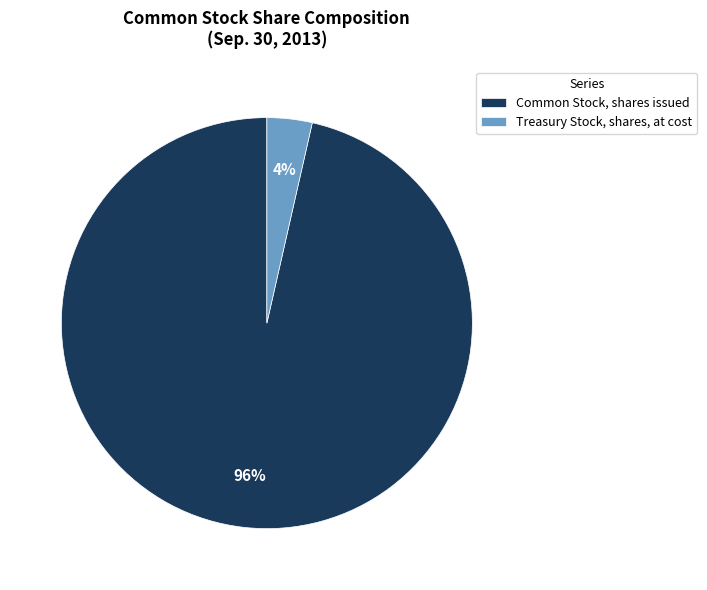

To the nearest percent, what percentage of the pie is Treasury Stock, shares, at cost?

4%